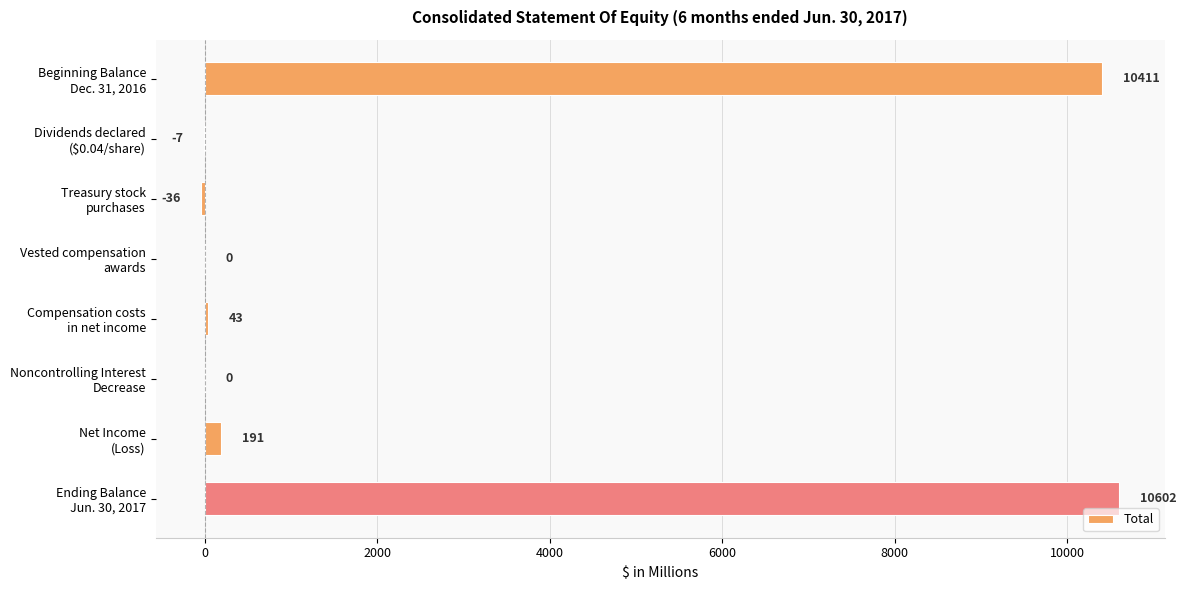

Count the number of categories in the chart.

8